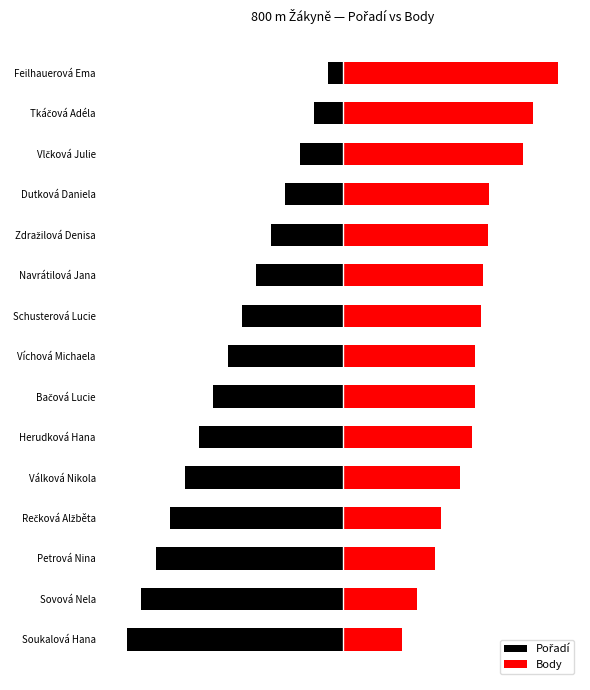

How many groups of bars are there?

15